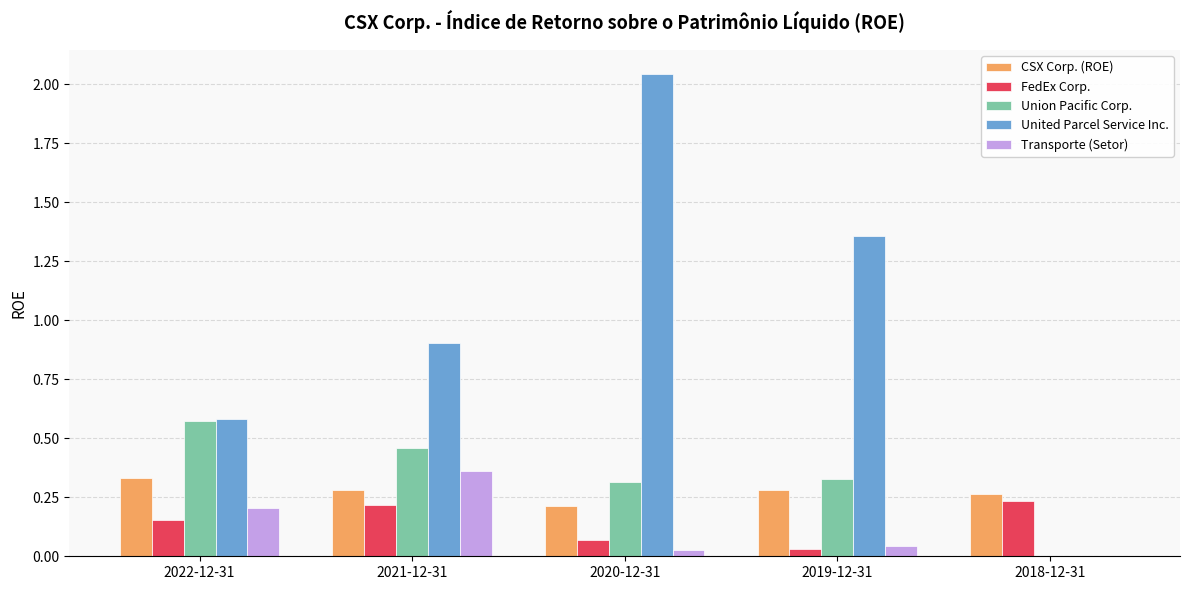

The United Parcel Service Inc. series shows 0.7 at 2018-12-31. True or false?

False